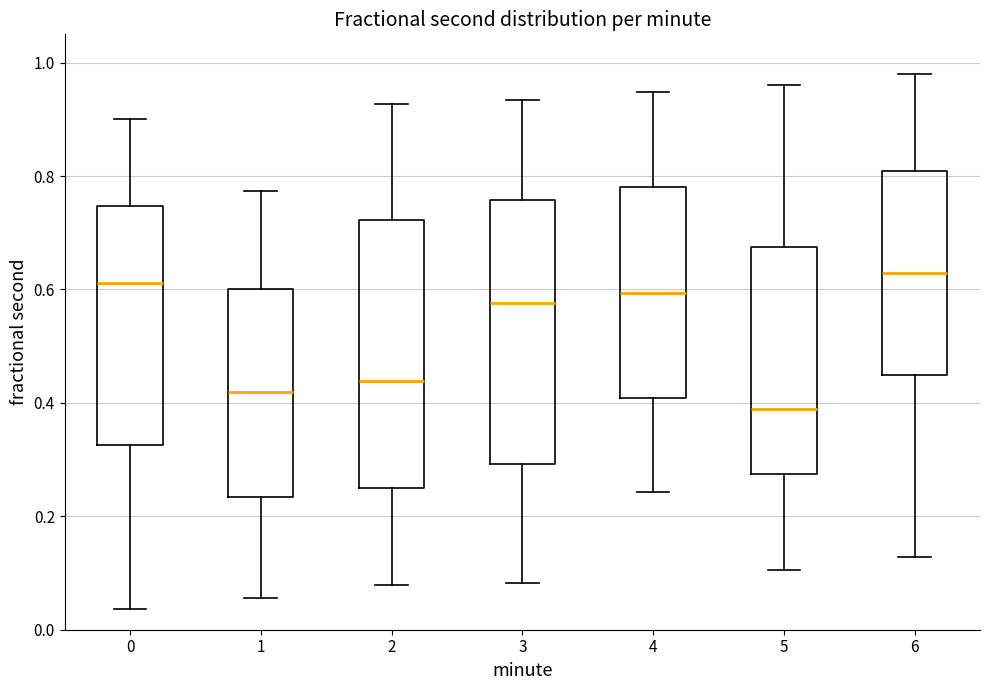

Reading left to right, read every box against the y-axis: the position of its median line, the range the box covers, and the ends of its whiskers. The values are not printed on the chart, so give them approximately, as read against the axis.

0: median 0.62, box 0.32 to 0.74, whiskers 0.04 to 0.90
1: median 0.42, box 0.24 to 0.60, whiskers 0.06 to 0.78
2: median 0.44, box 0.26 to 0.72, whiskers 0.08 to 0.92
3: median 0.58, box 0.30 to 0.76, whiskers 0.08 to 0.94
4: median 0.60, box 0.40 to 0.78, whiskers 0.24 to 0.94
5: median 0.38, box 0.28 to 0.68, whiskers 0.10 to 0.96
6: median 0.62, box 0.44 to 0.80, whiskers 0.12 to 0.98